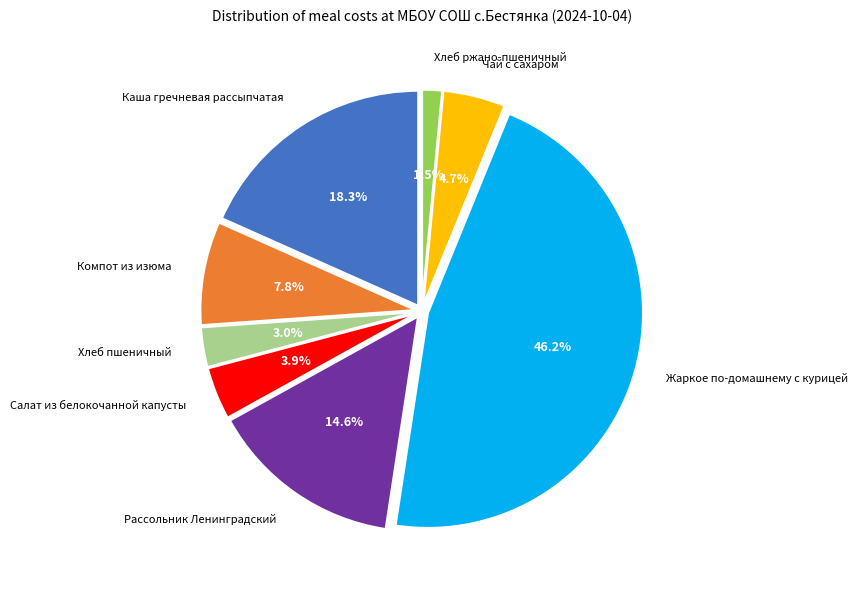

How much of the chart is everything except Хлеб пшеничный?

97.0%